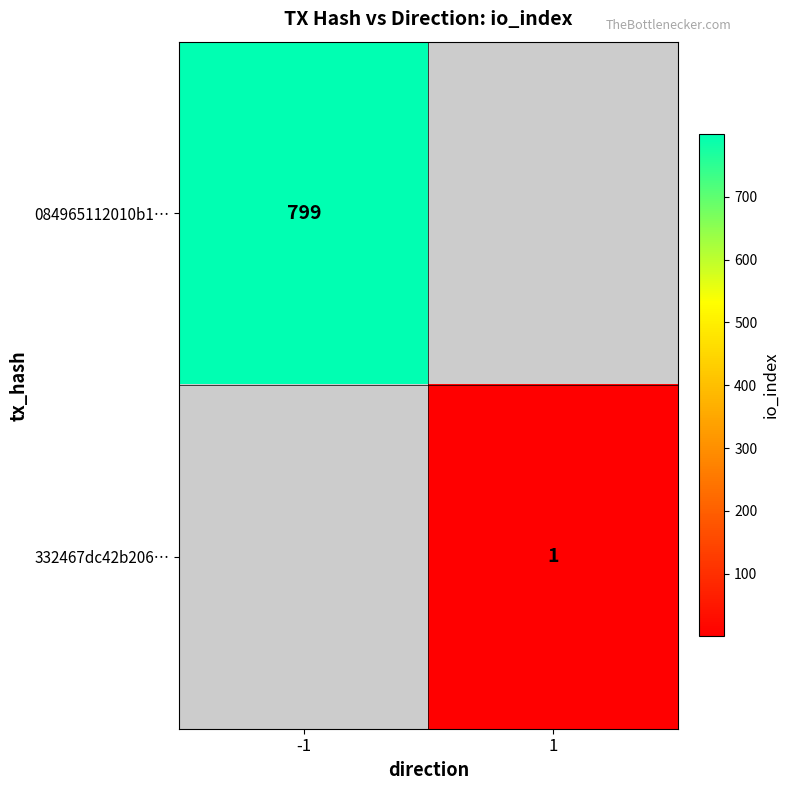

The 332467dc42b206… series shows 1 at 1. True or false?

True